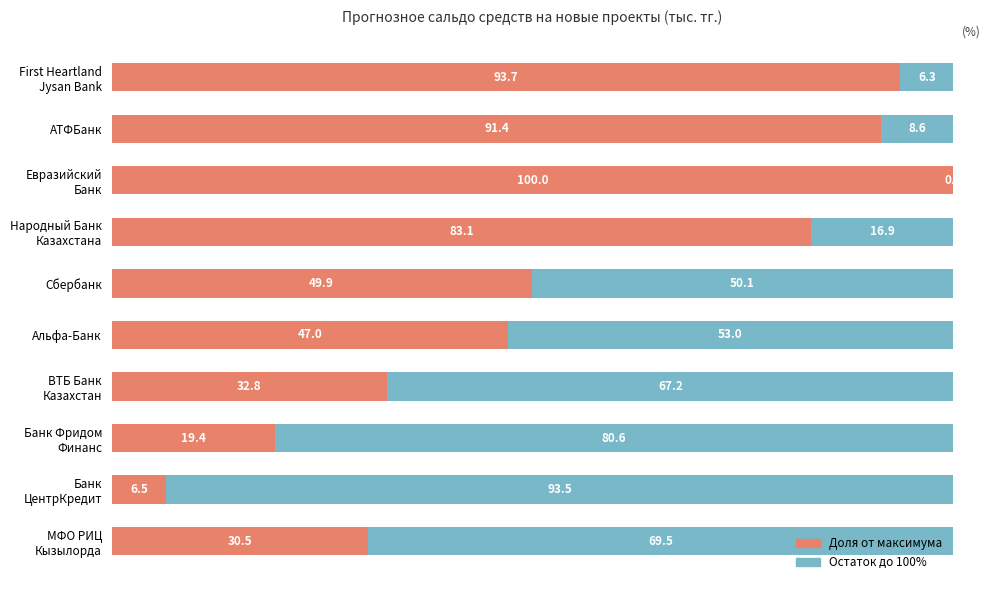

What is the total value across all series at Сбербанк?

100.0